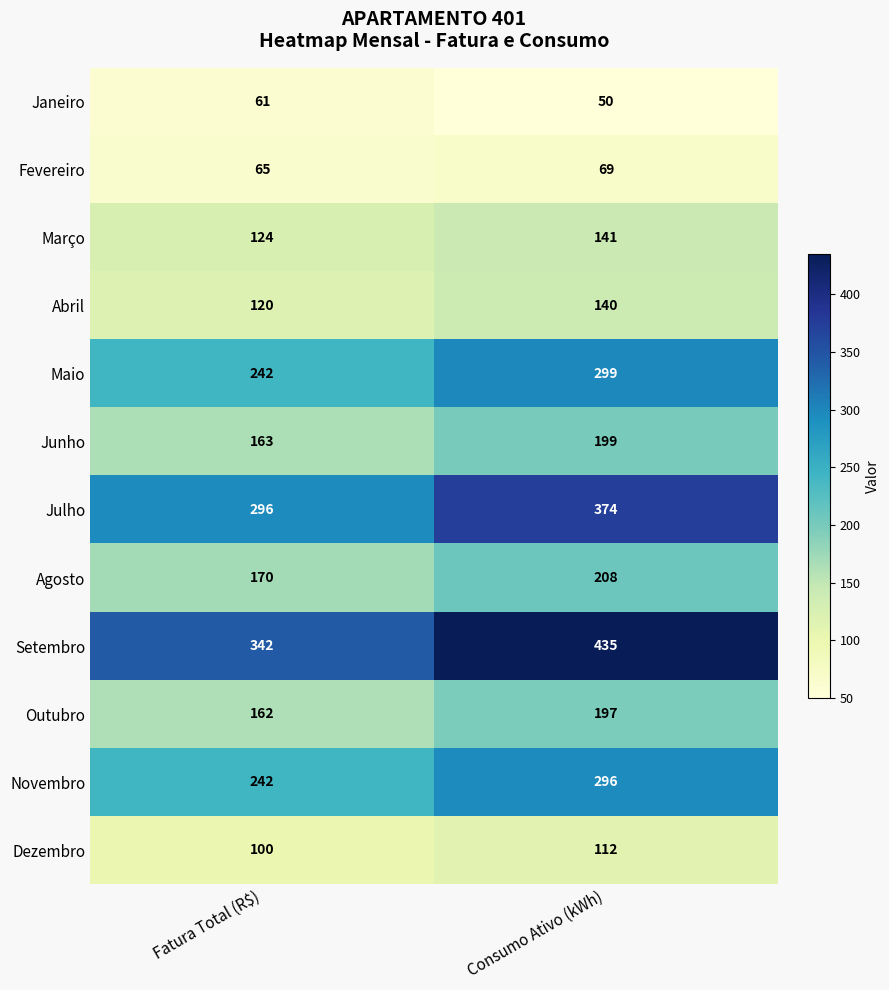

How many series are shown in this chart?

12